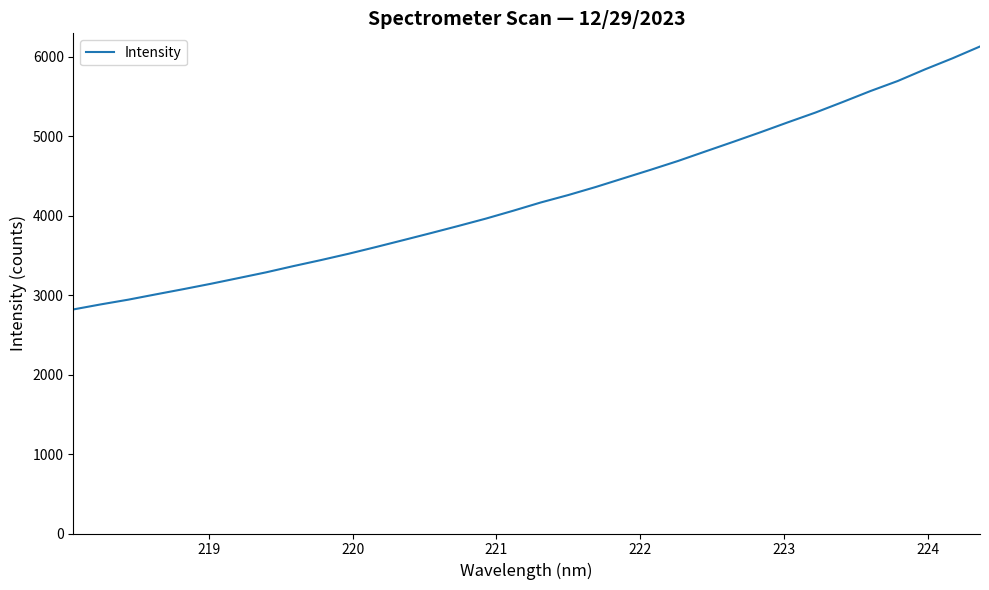

What is the difference between the maximum and minimum values?

3308.6